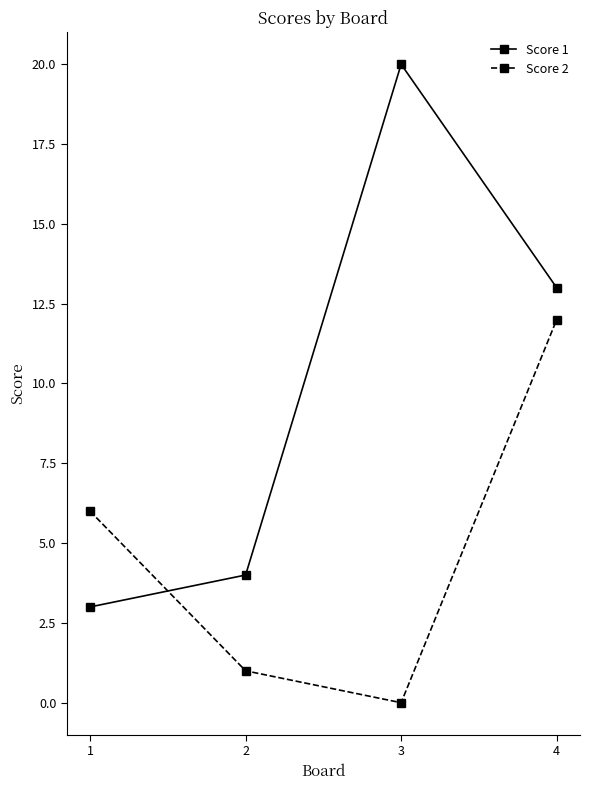

What is the value of the Score 2 point at the 4th from the left?

12